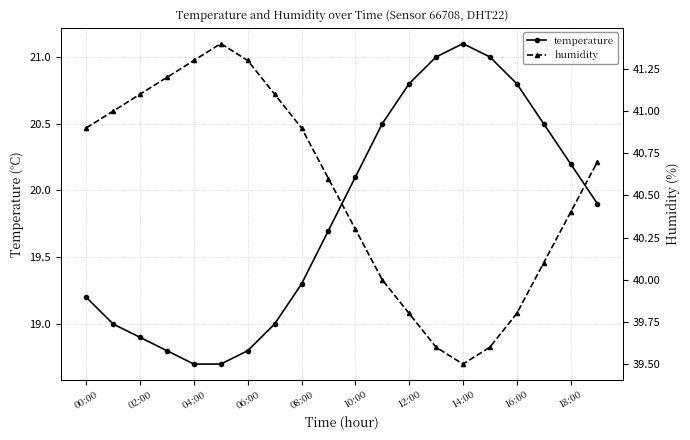

At how many categories does at least one series exceed 35?

20